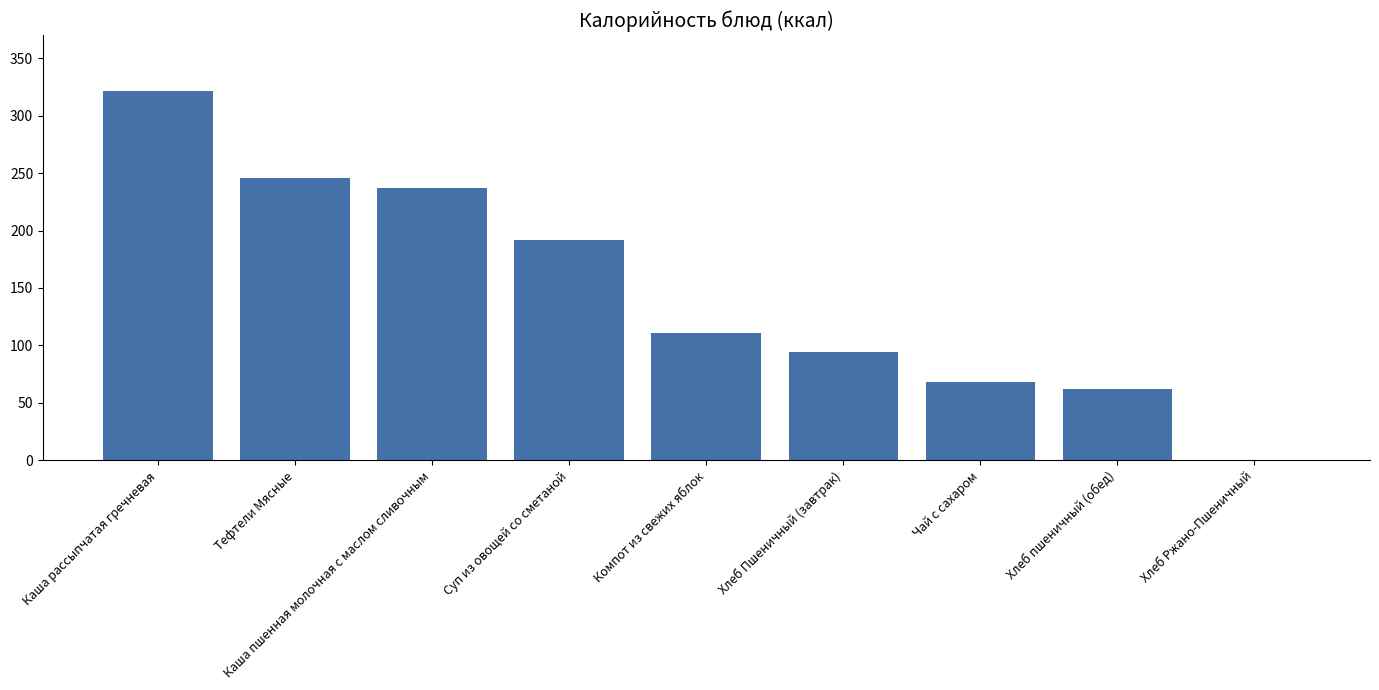

What is the average value?

148.1